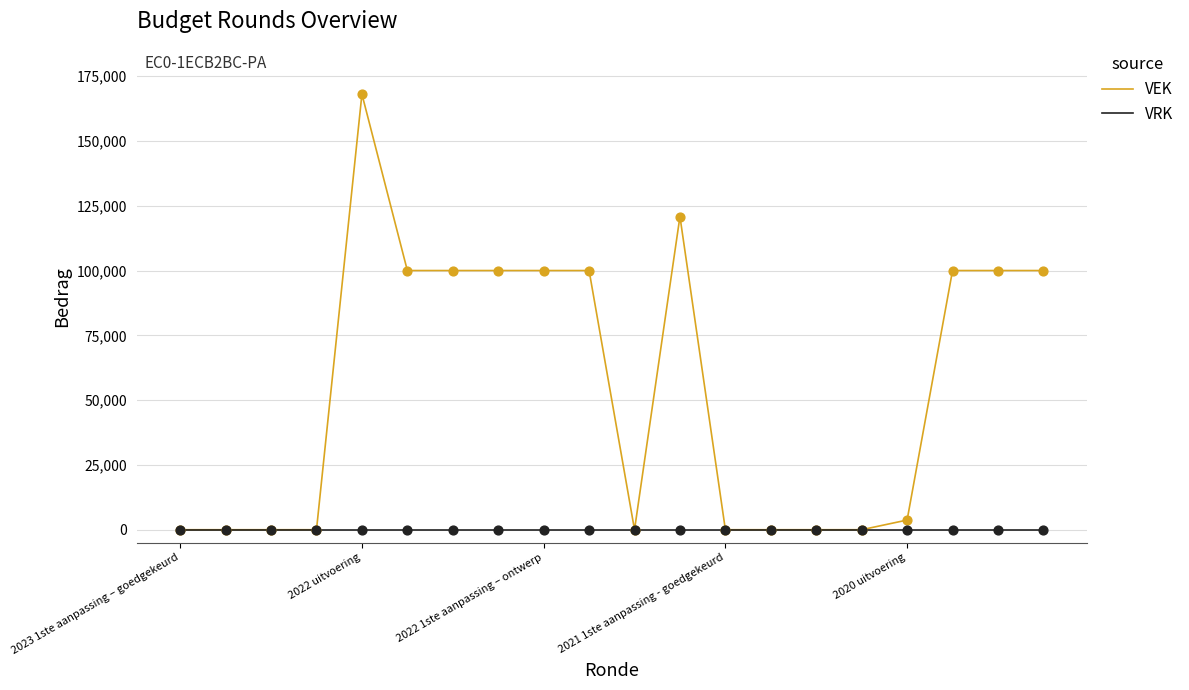

What are all the series names shown in the legend?

VEK, VRK